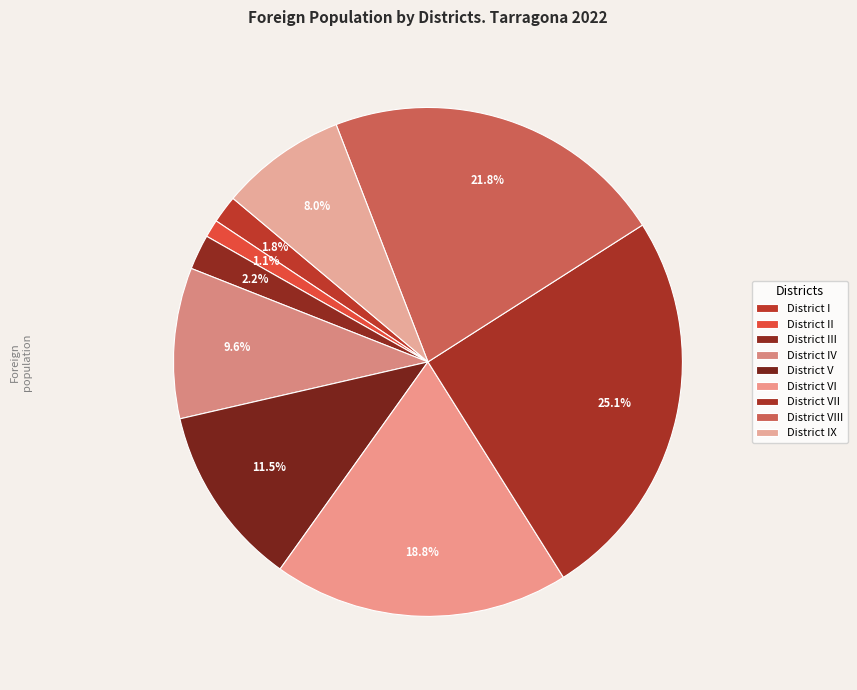

What is the change in value from District II to District VII?

+5936